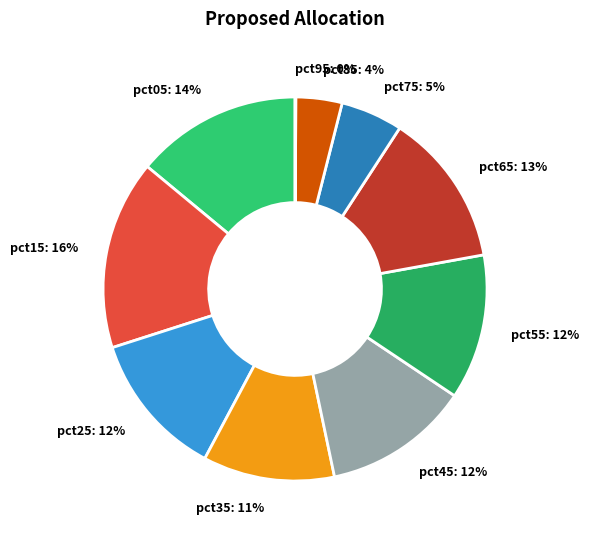

Which slice is the largest?

pct15